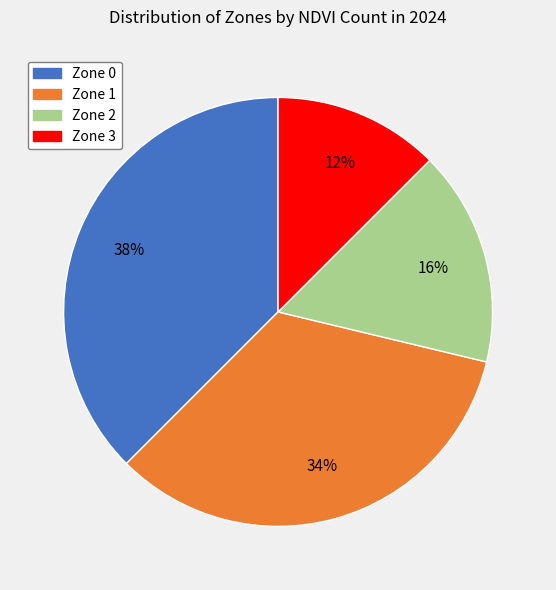

How many slices are in this pie chart?

4